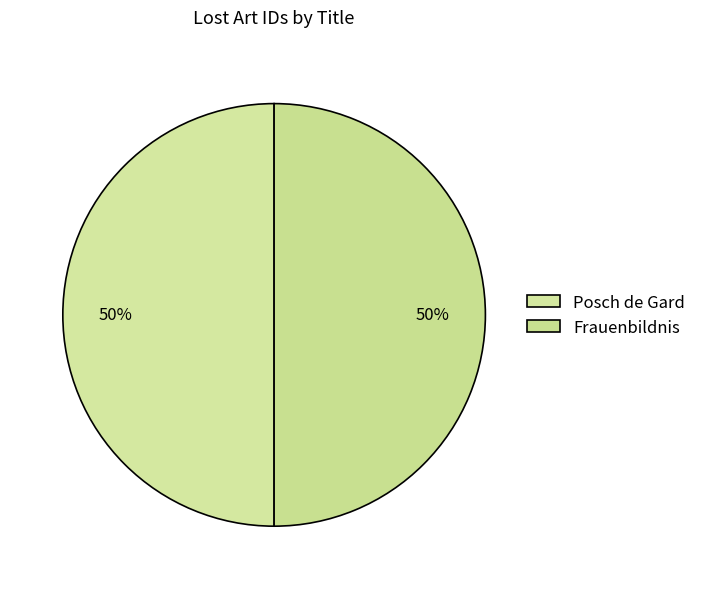

How many slices are in this pie chart?

2